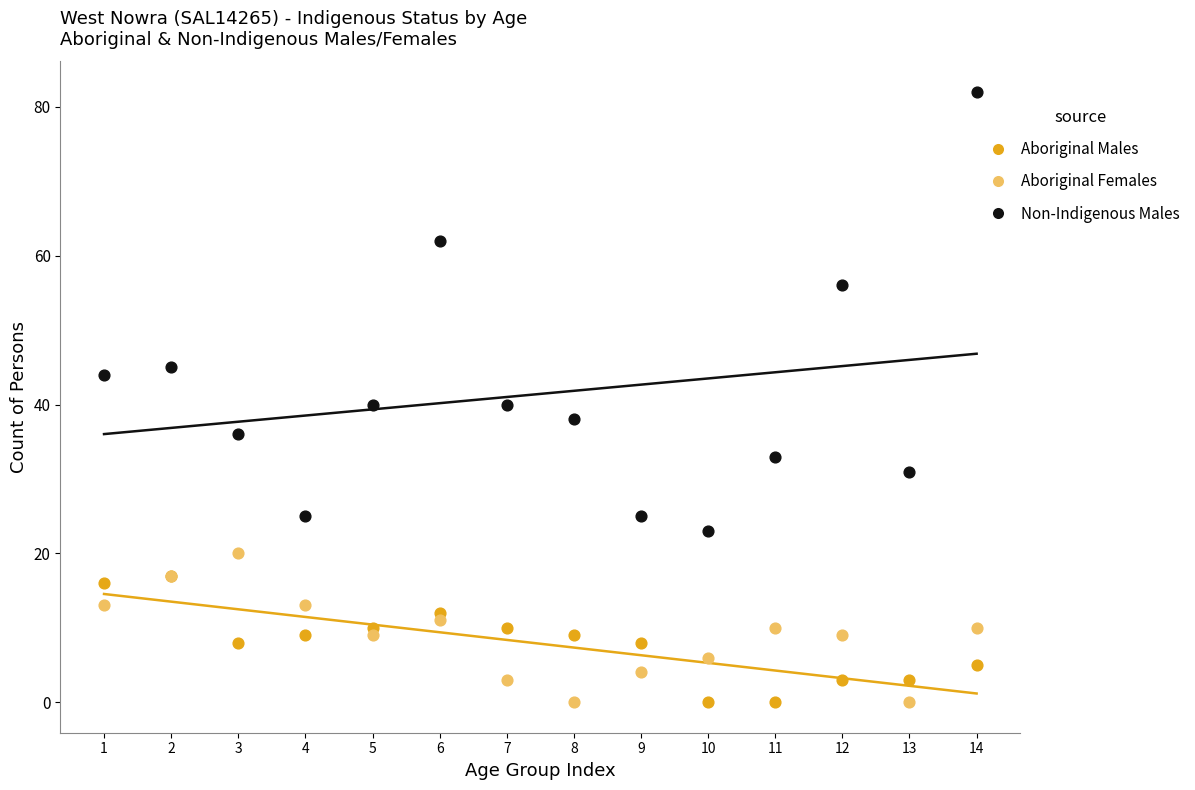

In the Non-Indigenous Males series, what Y value is closest to 52?

56